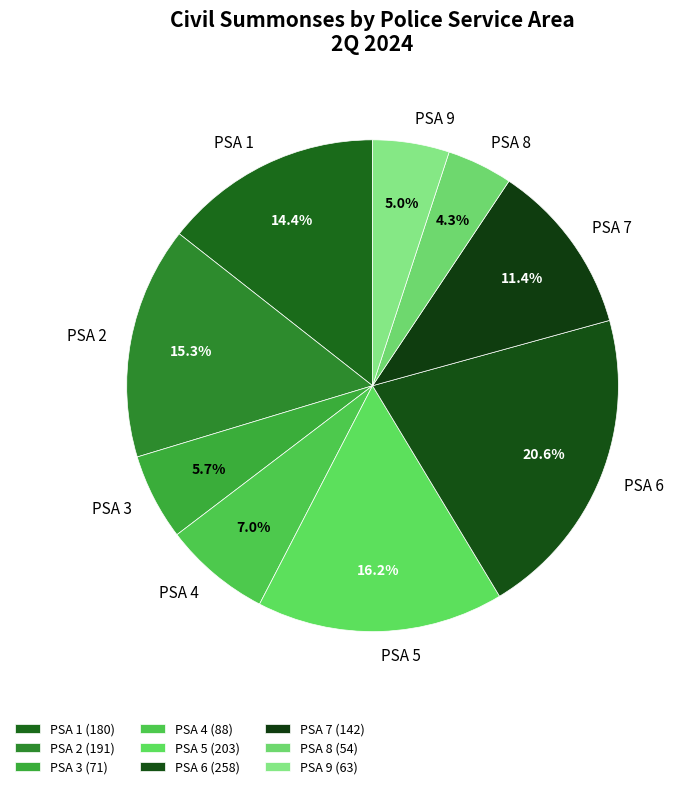

How many segments does this pie chart have?

9